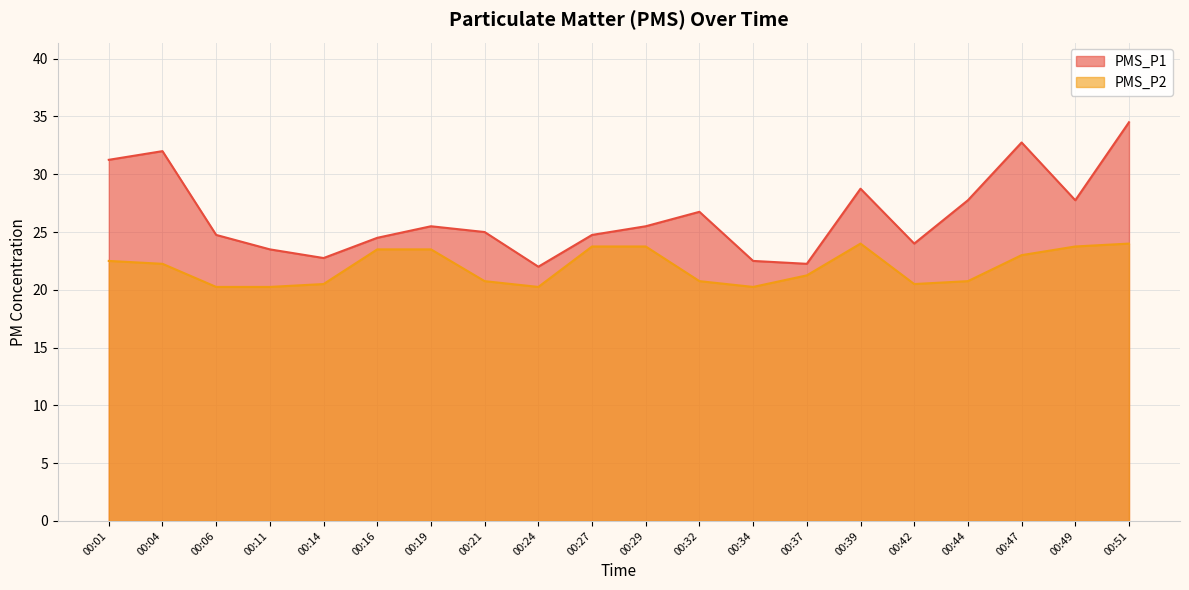

True or false: PMS_P1 has more than 1 points higher than both neighbors.

True